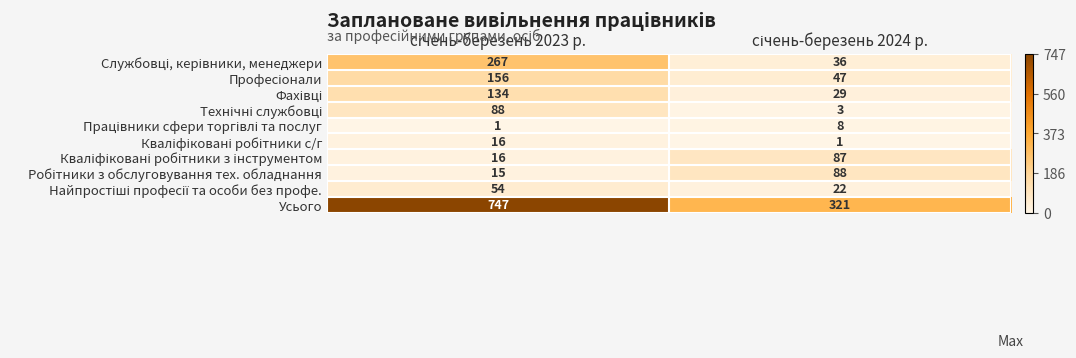

What is the sum of all Усього values?

1068